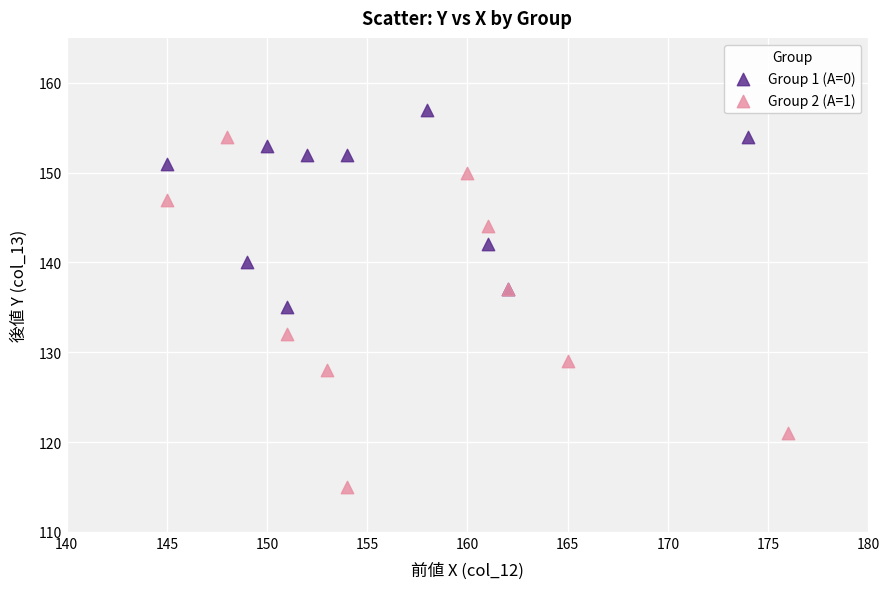

Which series reaches the maximum Y coordinate?

Group 1 (A=0)